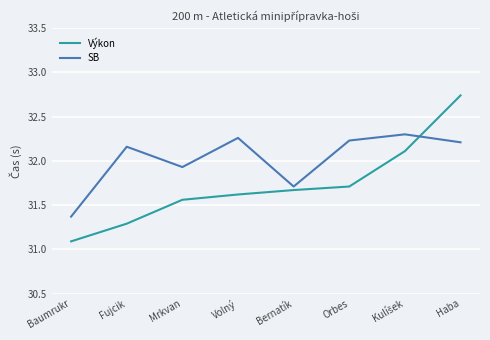

What is the average value of the Výkon series?

31.7